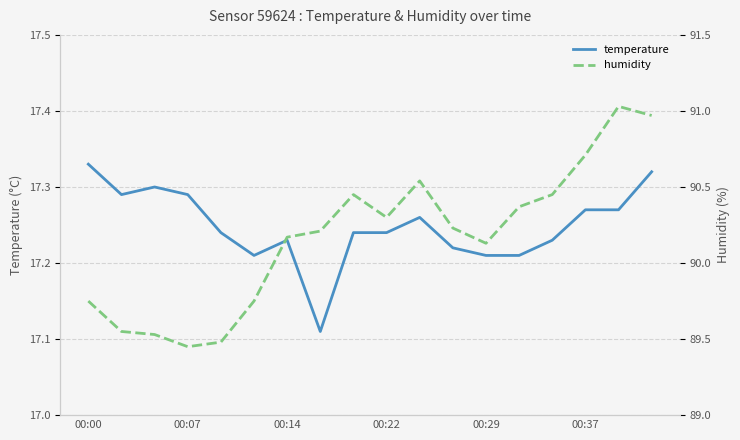

What is the sum of all temperature values?

310.5